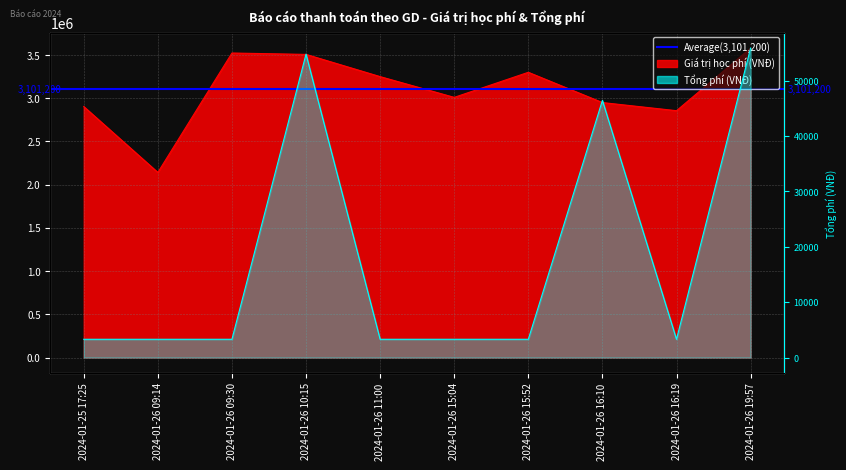

Is the value of Tổng phí at 2024-01-26 15:52 greater than the value of Giá trị học phí at 2024-01-26 11:00?

No